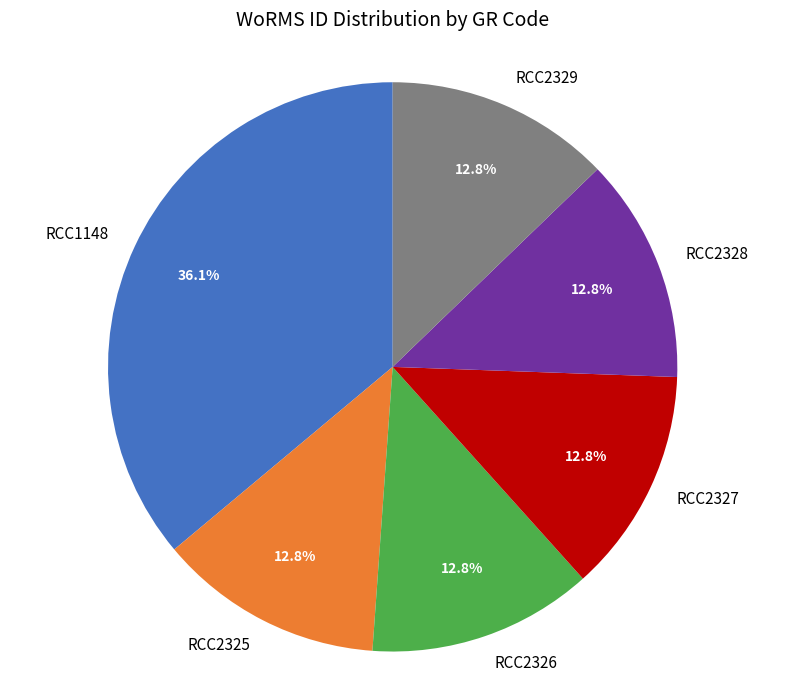

To the nearest percent, what portion does RCC2325 represent?

13%